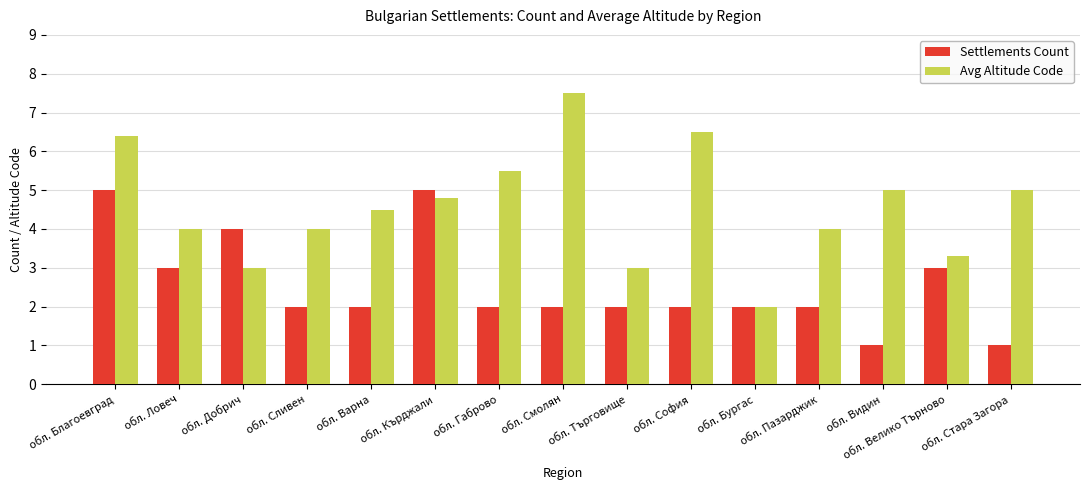

Is the value of Avg Altitude Code at обл. Добрич greater than the value of Settlements Count at обл. София?

Yes